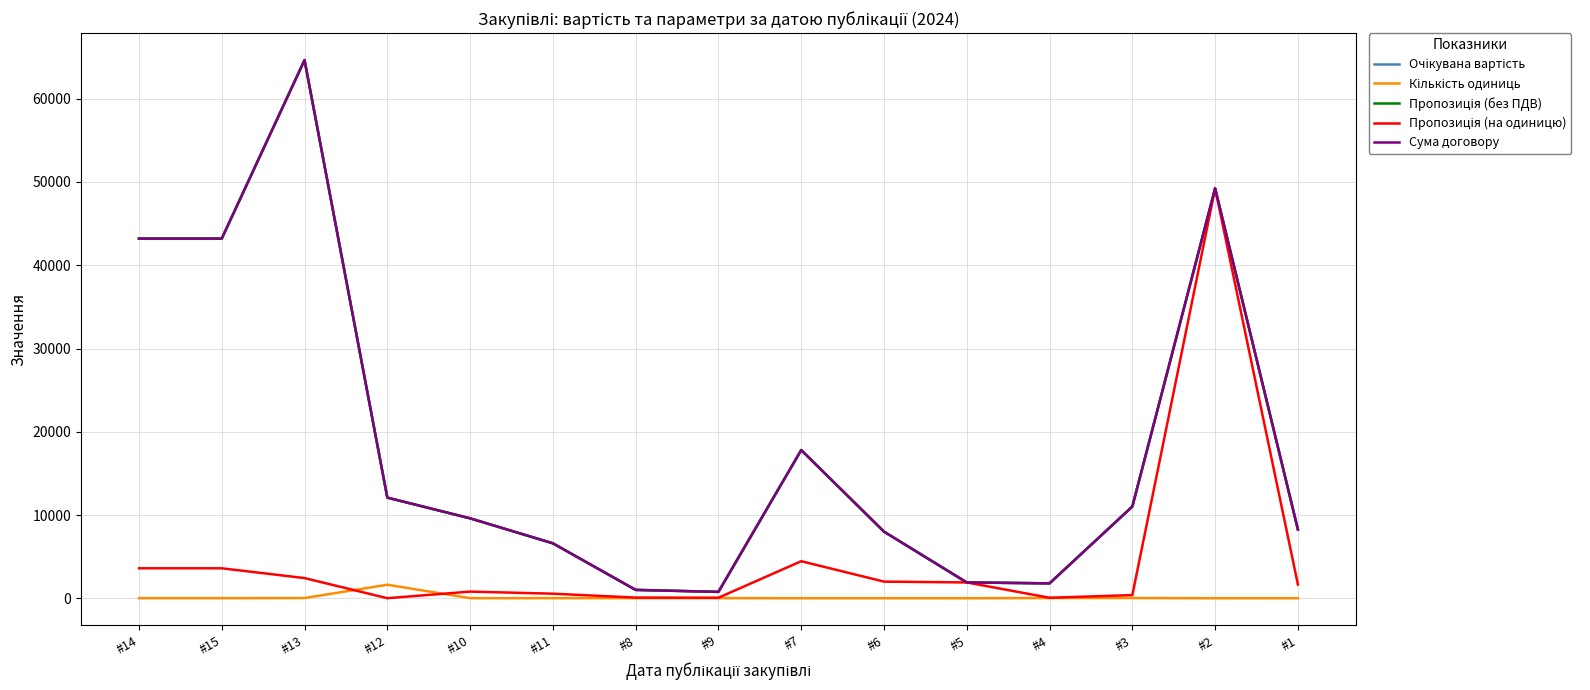

At which label is Пропозиція (на одиницю) closest to 24619?

#7